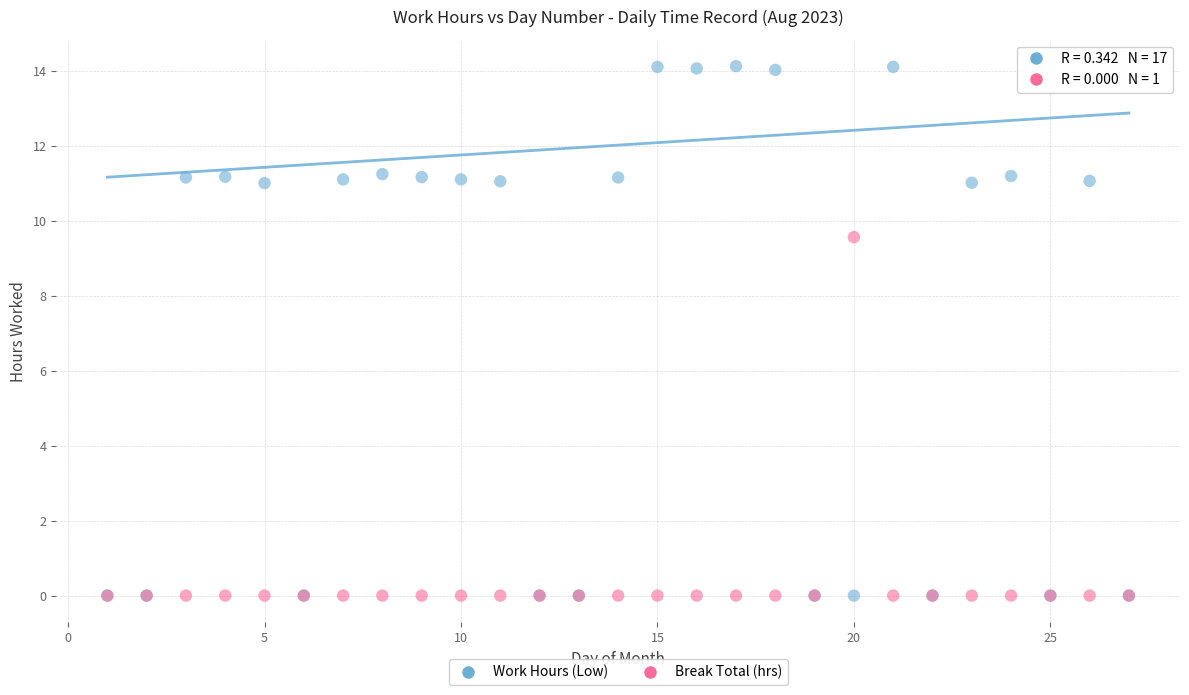

In the Work Hours (Low) series, what Y value is closest to 7?

11.0